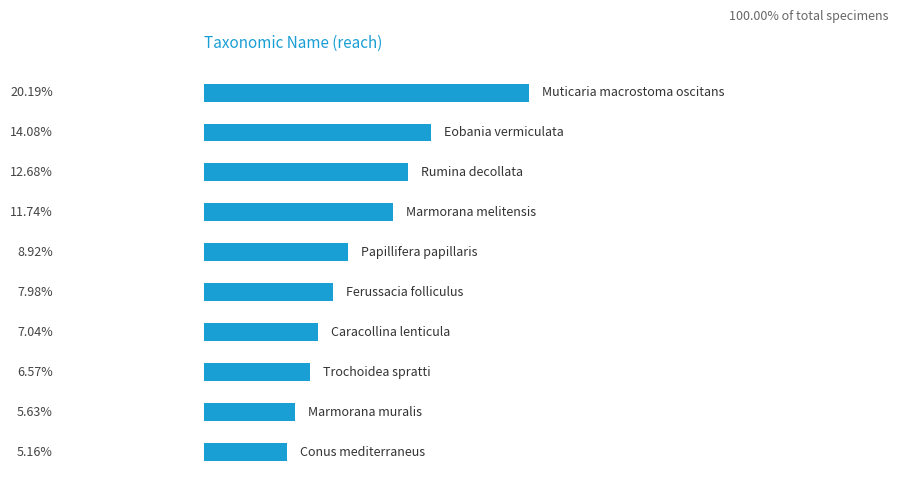

What is the sum of all values?

100.0